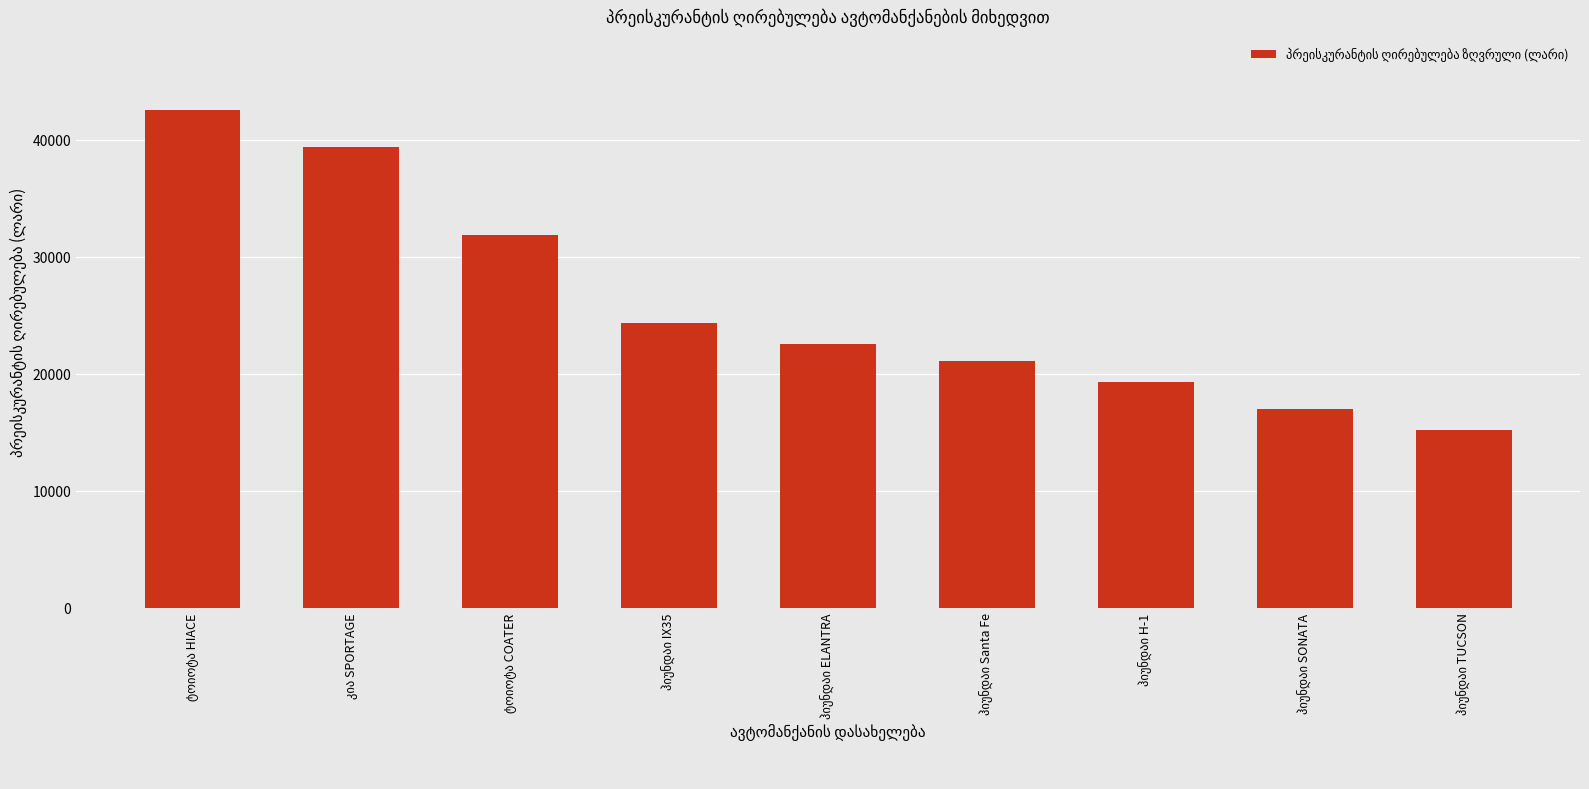

What is the smallest value displayed?

15205.6